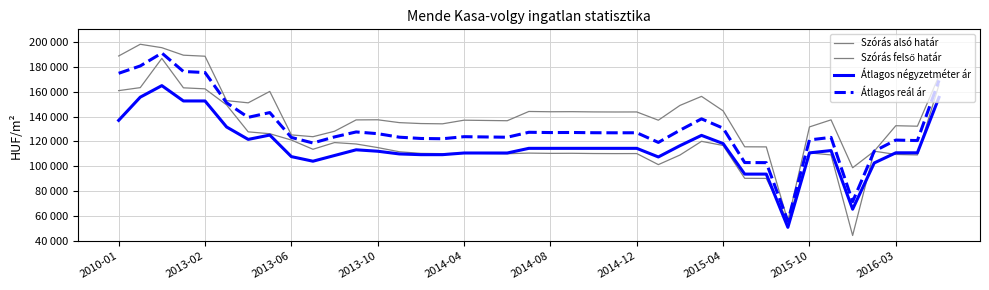

Is this an area chart (filled region under the line)?

No